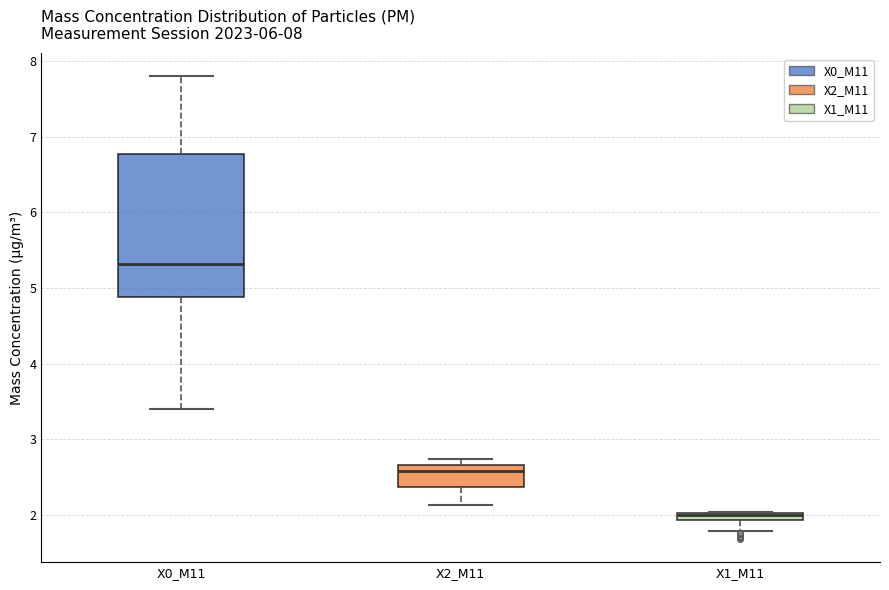

Where is the lower edge of the box for X1_M11 on the y-axis? The values are not printed on the chart, so give them approximately, as read against the axis.

1.9